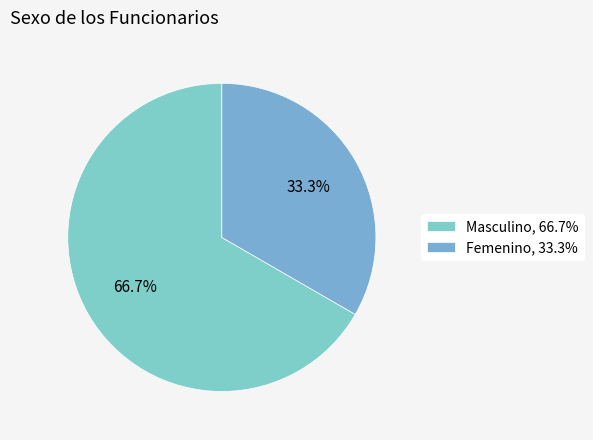

How many segments does this pie chart have?

2